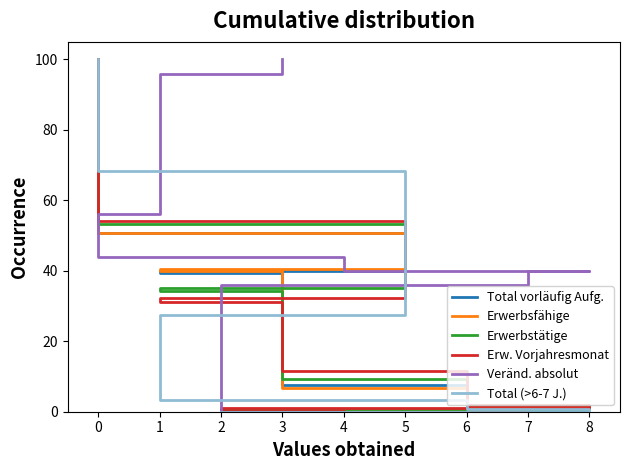

Which series has the largest total across all categories?

Veränd. absolut